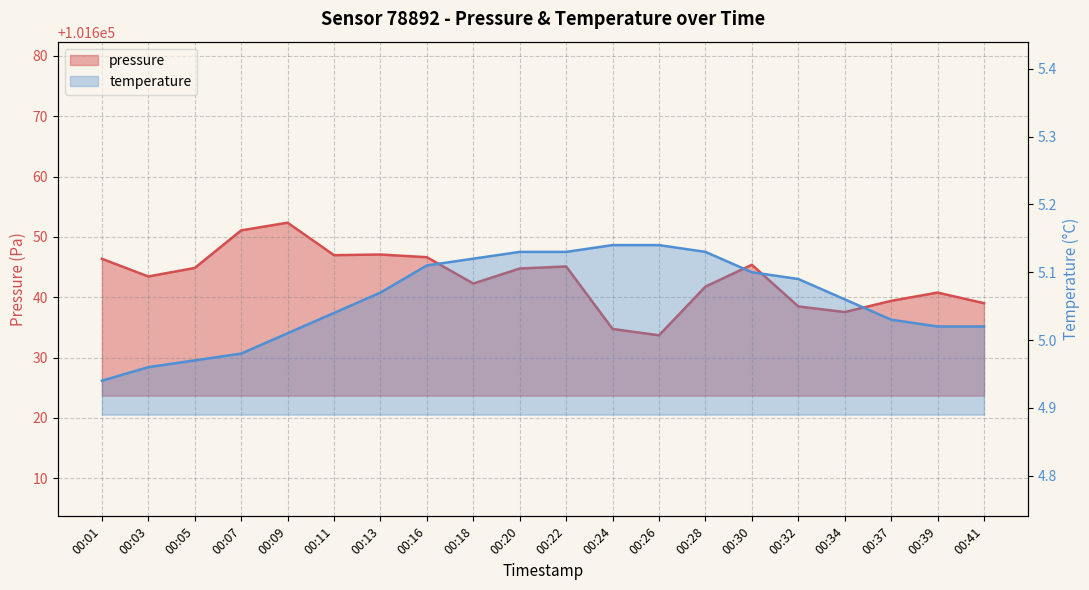

Does the chart display data point markers on the line(s)?

No